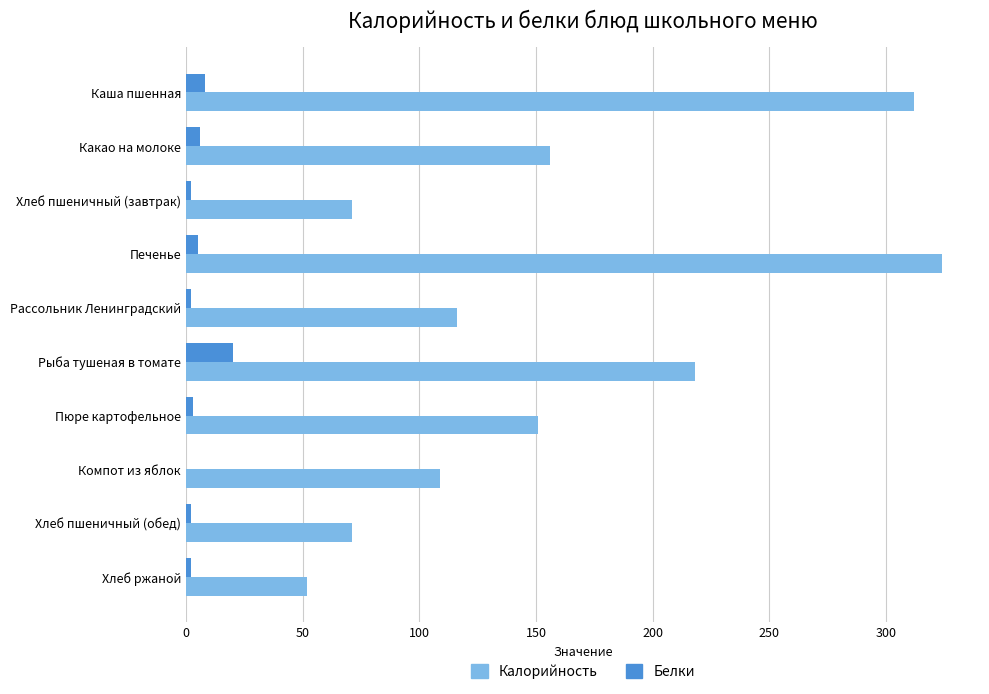

At which category does the chart reach its peak across all series?

Печенье